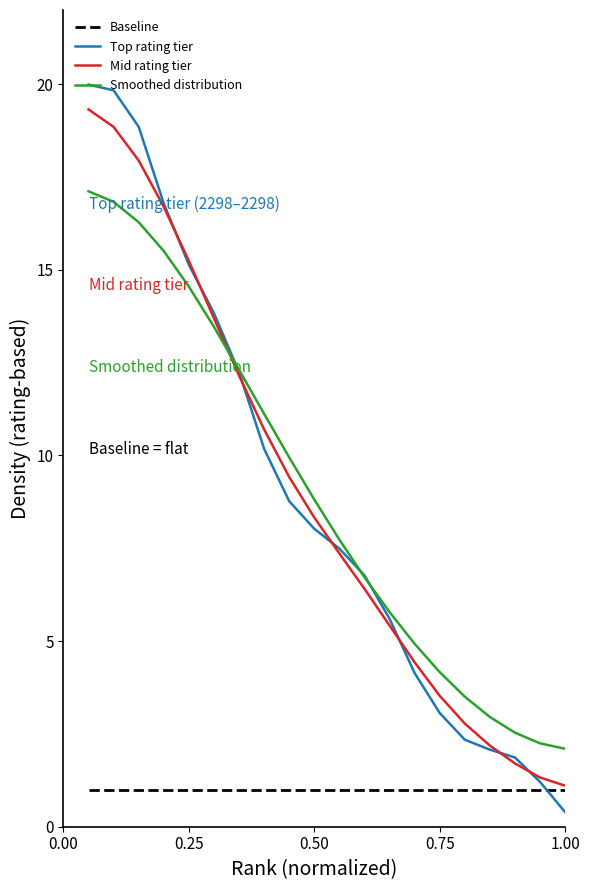

Which series has the widest spread of values?

Top rating tier